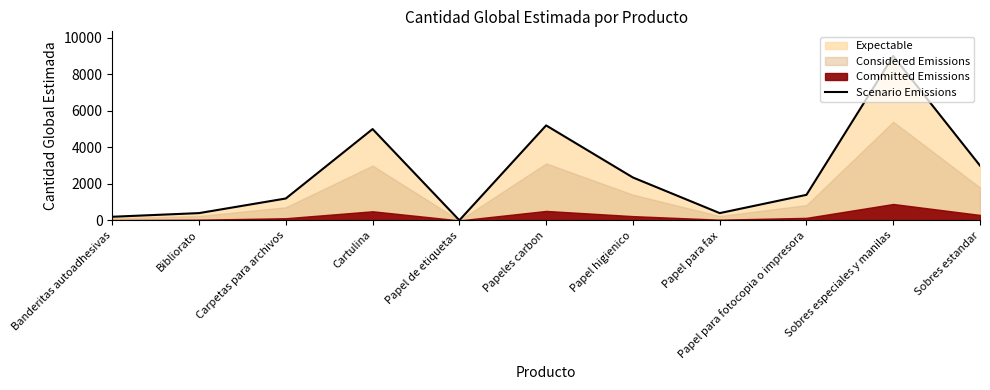

What position from the right is Sobres especiales y manilas?

2